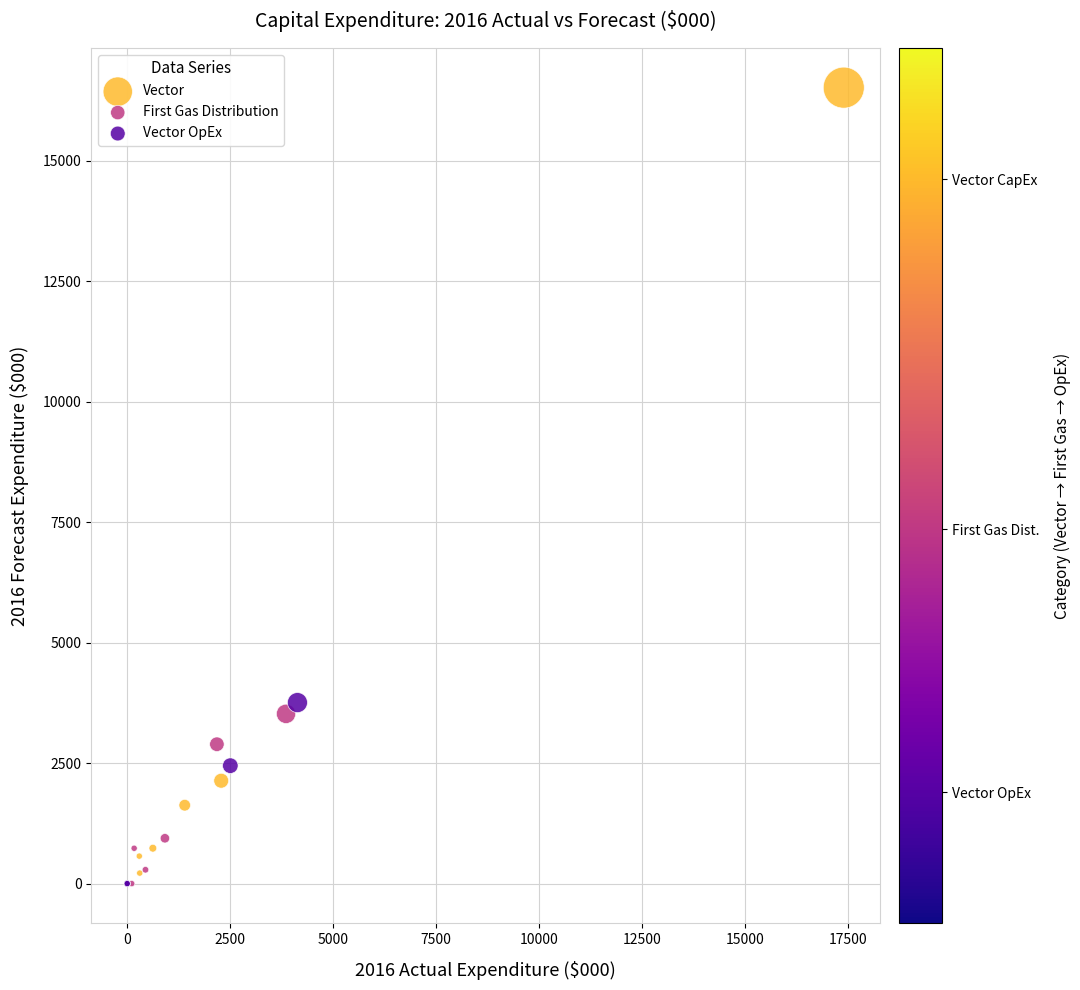

Which series reaches the maximum Y coordinate?

Vector